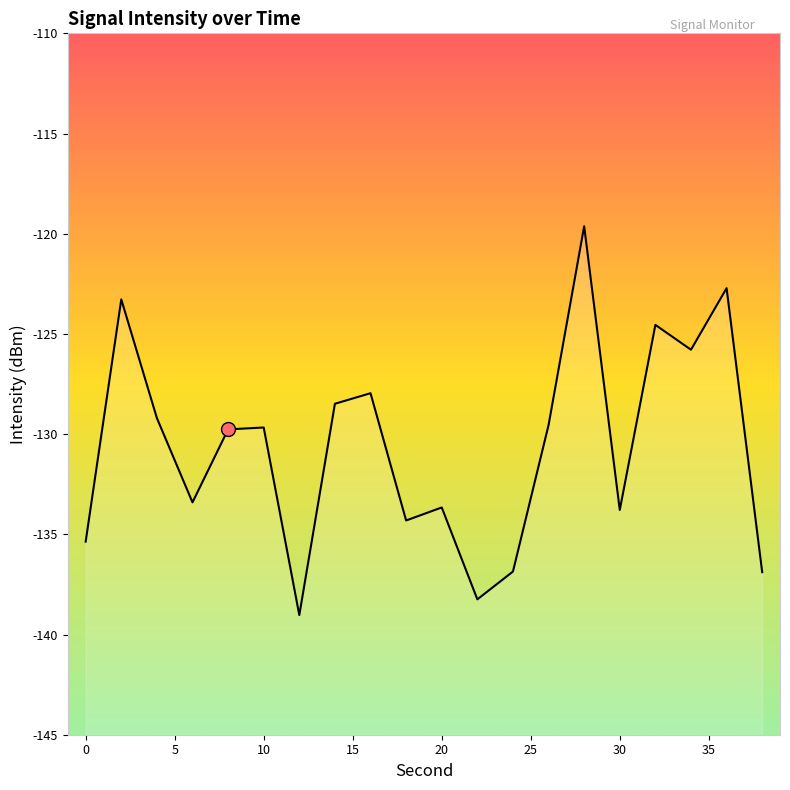

What is the minimum value shown in the chart?

-139.0